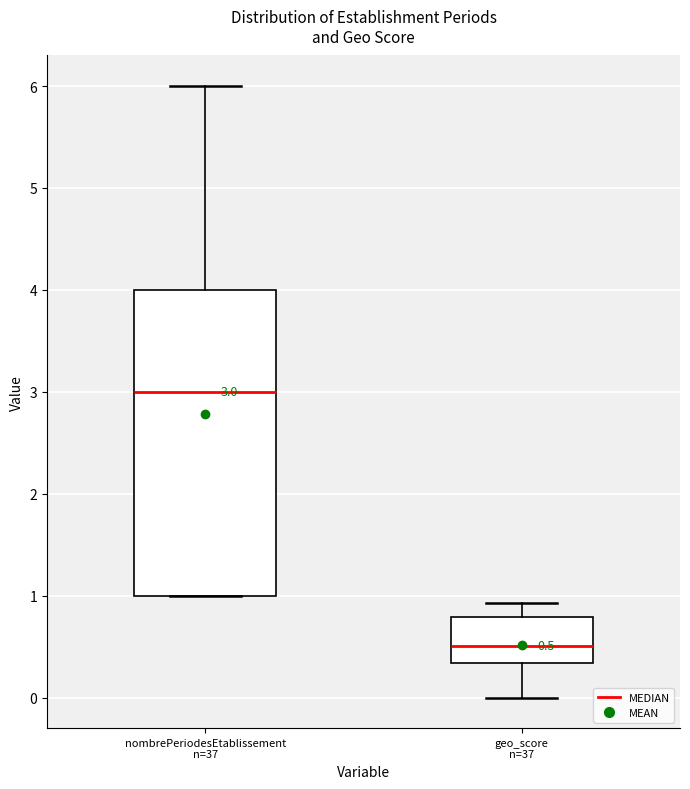

Comparing the boxes themselves (not the whiskers), which one is the tallest?

nombrePeriodesEtablissement n=37